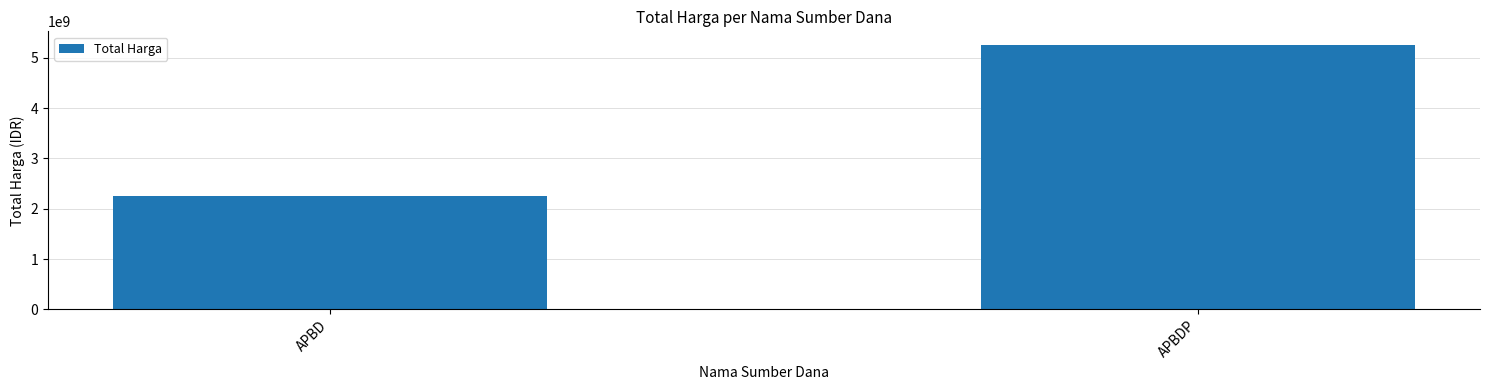

Rank the categories by value from highest to lowest.

APBDP, APBD